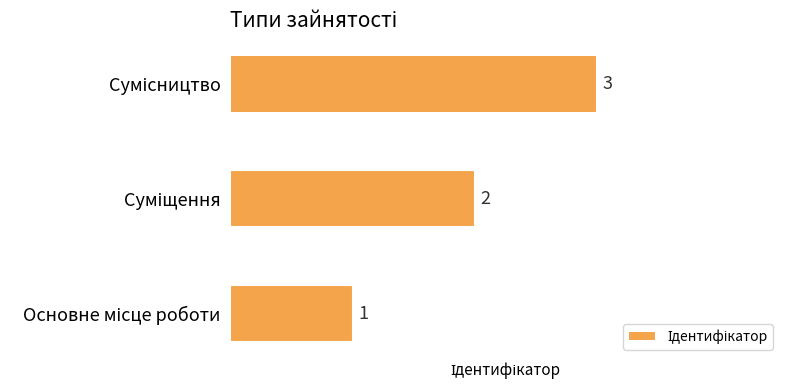

What is the sum of all values?

6